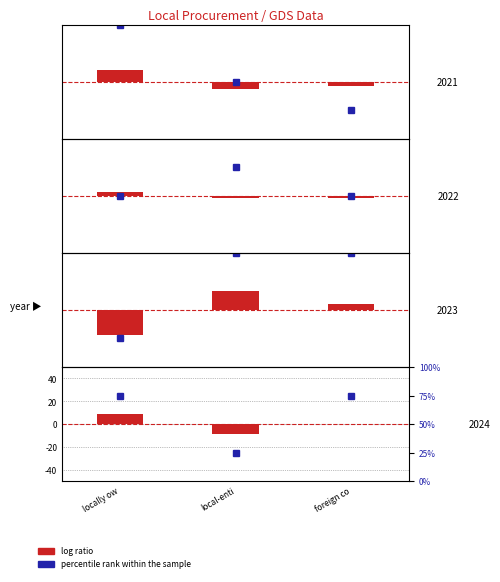

What is the value of the log ratio bar at the 2nd from the left?

-9.0